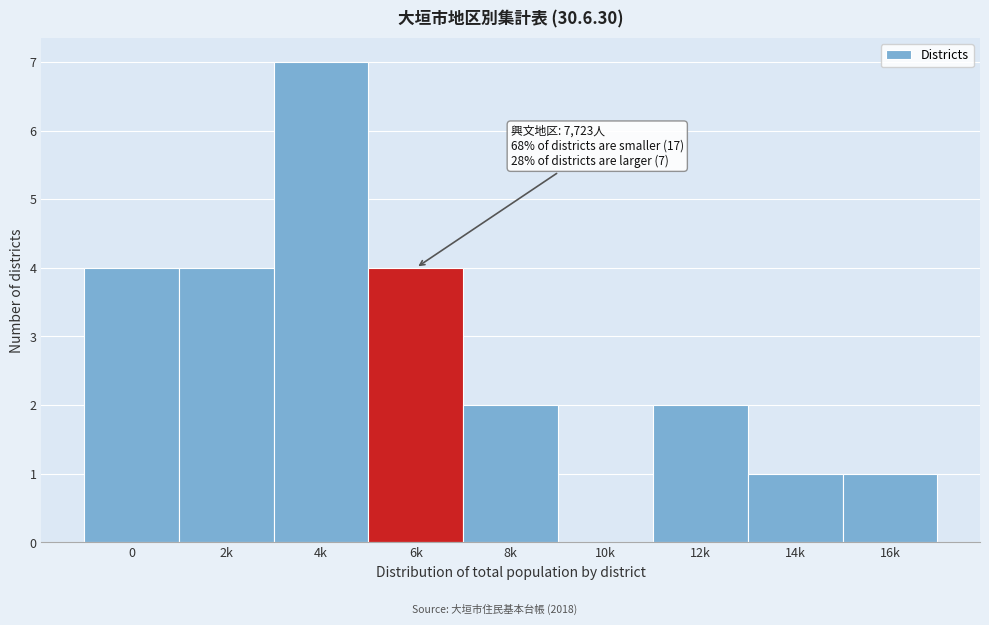

Reading left to right, extract all data points from this chart.

0=4	2k=4	4k=7	6k=4	8k=2	10k=0	12k=2	14k=1	16k=1